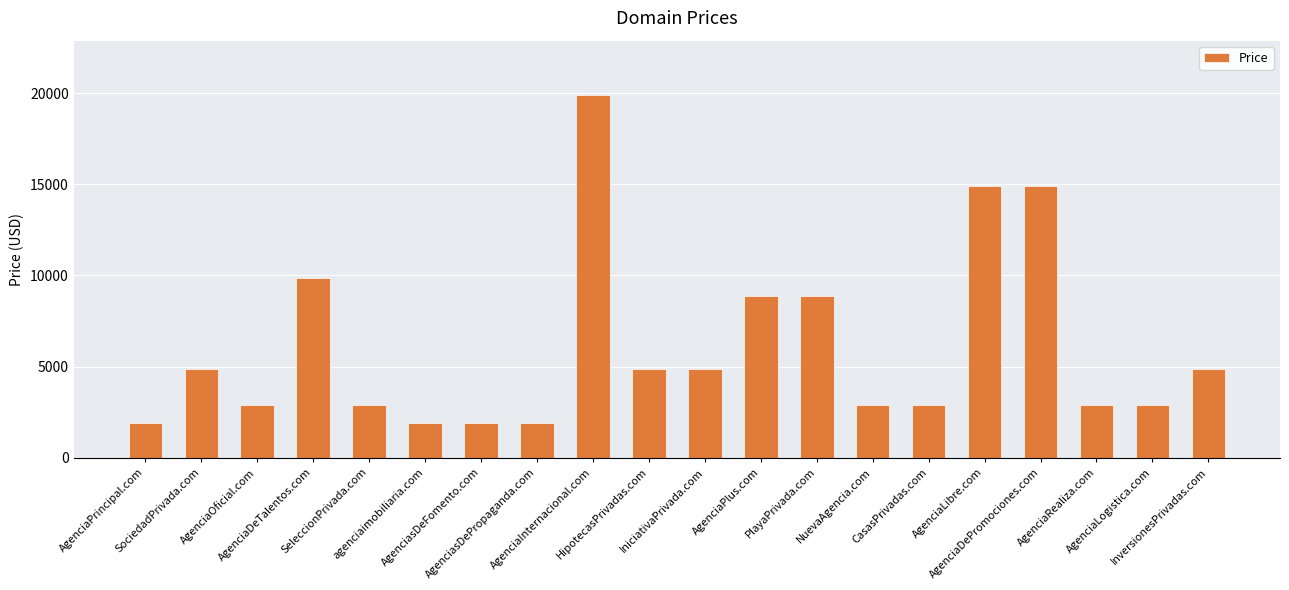

The value at AgenciaInternacional.com is 19888. True or false?

True